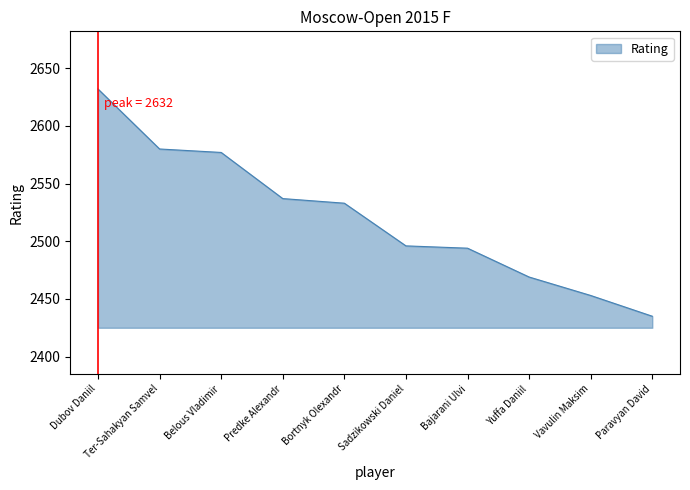

What is the sum of the values at Sadzikowski Daniel and Belous Vladimir?

5073